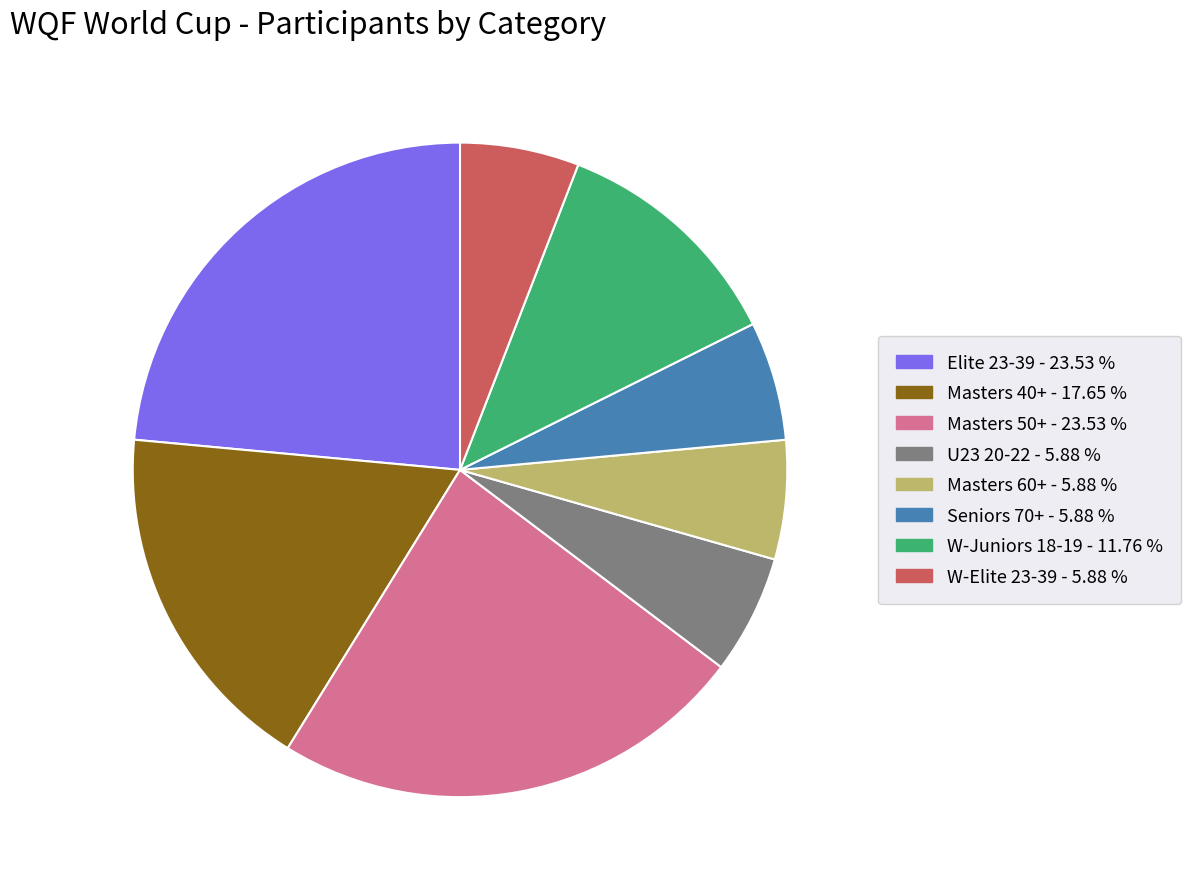

Combined, do Masters 50+ and Elite 23-39 account for over 50%?

No